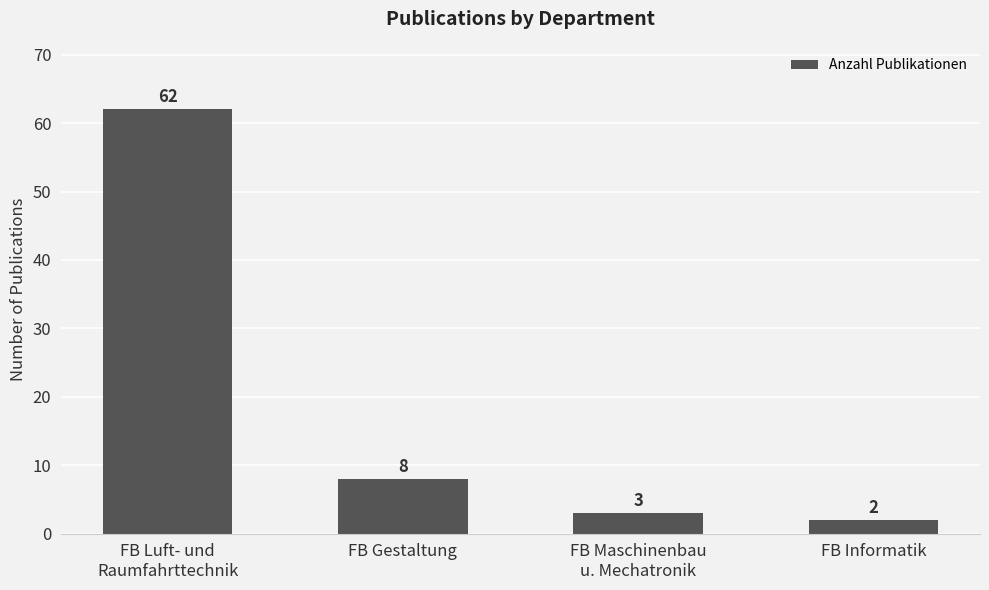

Reading left to right, extract all data points from this chart.

FB Luft- und
Raumfahrttechnik=62	FB Gestaltung=8	FB Maschinenbau
u. Mechatronik=3	FB Informatik=2